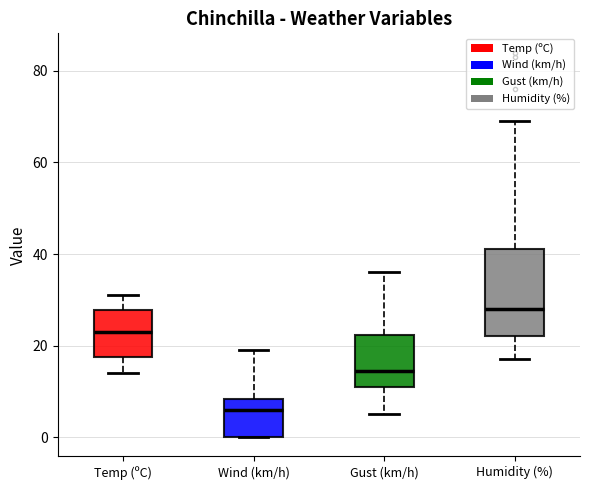

Where does the median line of the box for Gust (km/h) sit on the y-axis? The values are not printed on the chart, so give them approximately, as read against the axis.

14